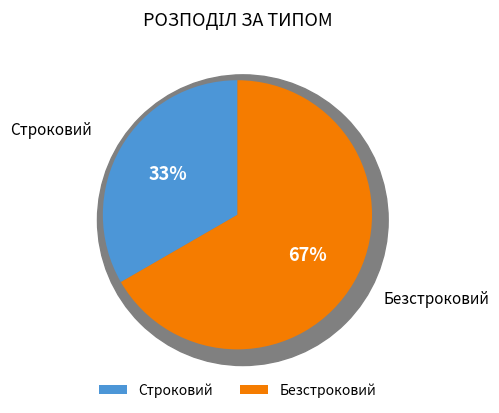

How many slices are in this pie chart?

2